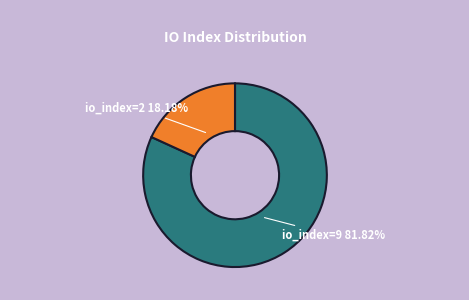

Is there a majority slice in this chart?

Yes